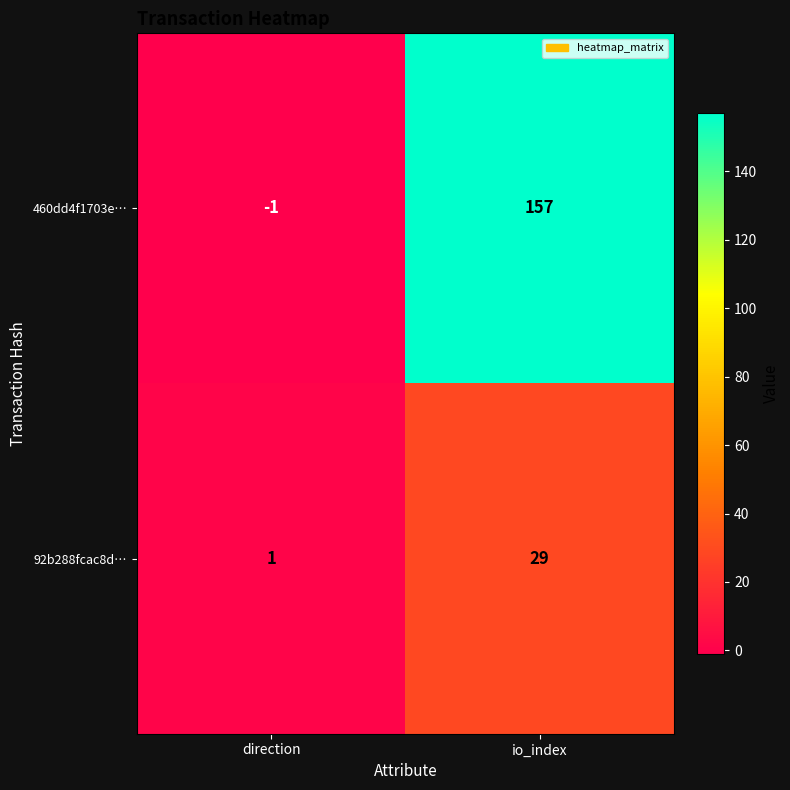

The 460dd4f1703e… series shows 0 at direction. True or false?

False